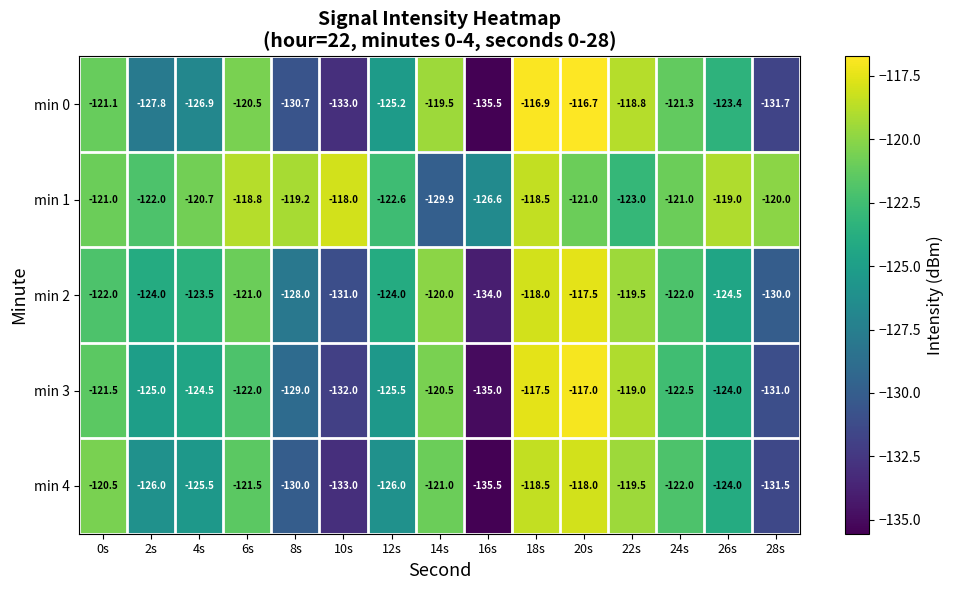

At which category is the sum across all series the highest?

18s